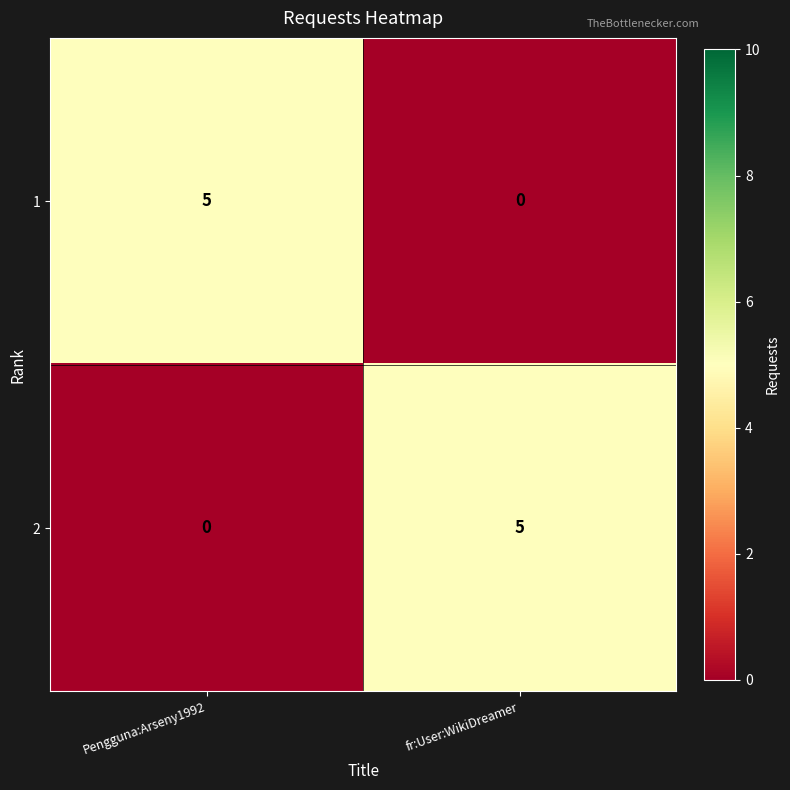

How many data points in 1 are less than 5?

1